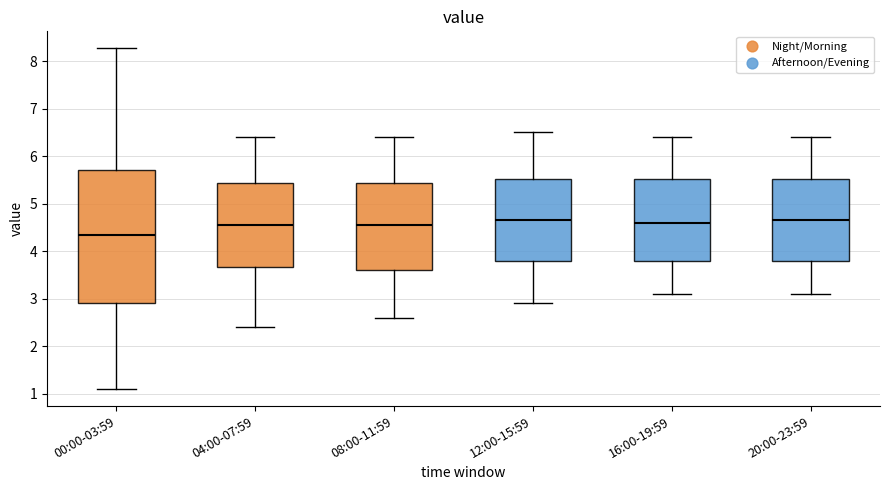

Reading left to right, transcribe this box plot: for each box, give where its median line is, the range the box spans, and where its two whiskers end, as read against the y-axis. The values are not printed on the chart, so give them approximately, as read against the axis.

00:00-03:59: median 4.4, box 2.9 to 5.7, whiskers 1.1 to 8.3
04:00-07:59: median 4.6, box 3.7 to 5.4, whiskers 2.4 to 6.4
08:00-11:59: median 4.6, box 3.6 to 5.4, whiskers 2.6 to 6.4
12:00-15:59: median 4.7, box 3.8 to 5.5, whiskers 2.9 to 6.5
16:00-19:59: median 4.6, box 3.8 to 5.5, whiskers 3.1 to 6.4
20:00-23:59: median 4.7, box 3.8 to 5.5, whiskers 3.1 to 6.4